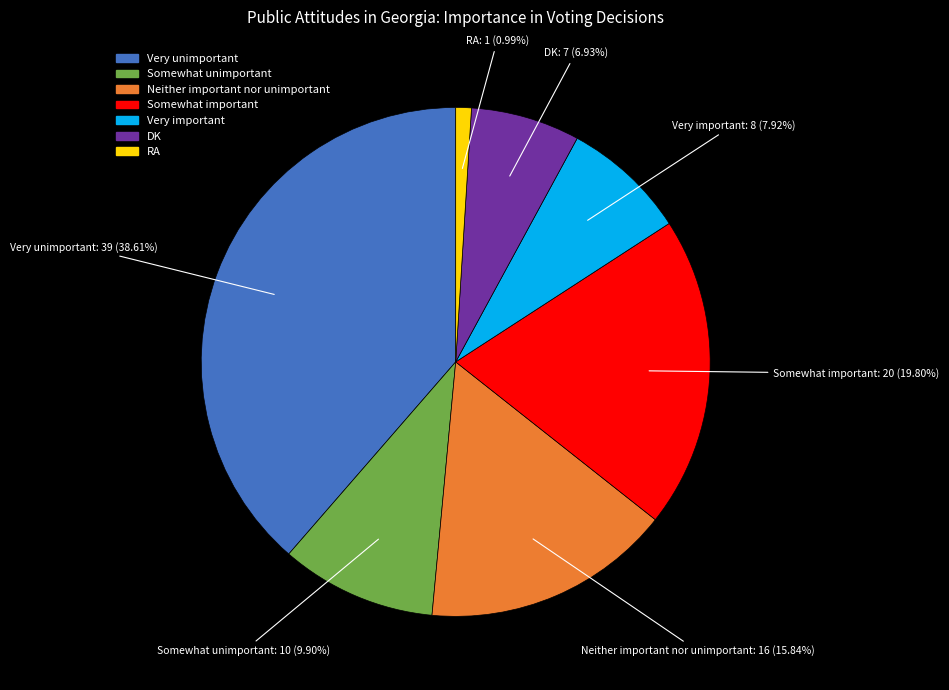

How much of the chart is everything except Very unimportant?

61.4%